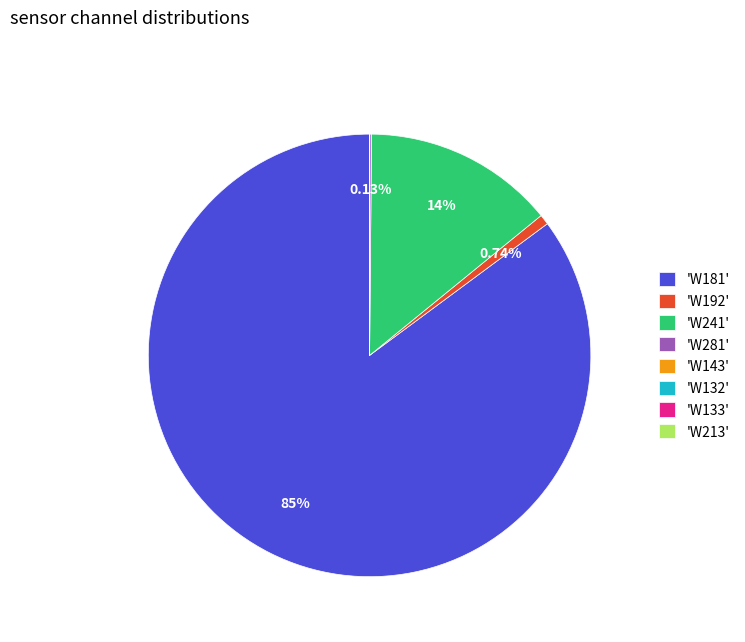

What is the majority slice?

'W181'